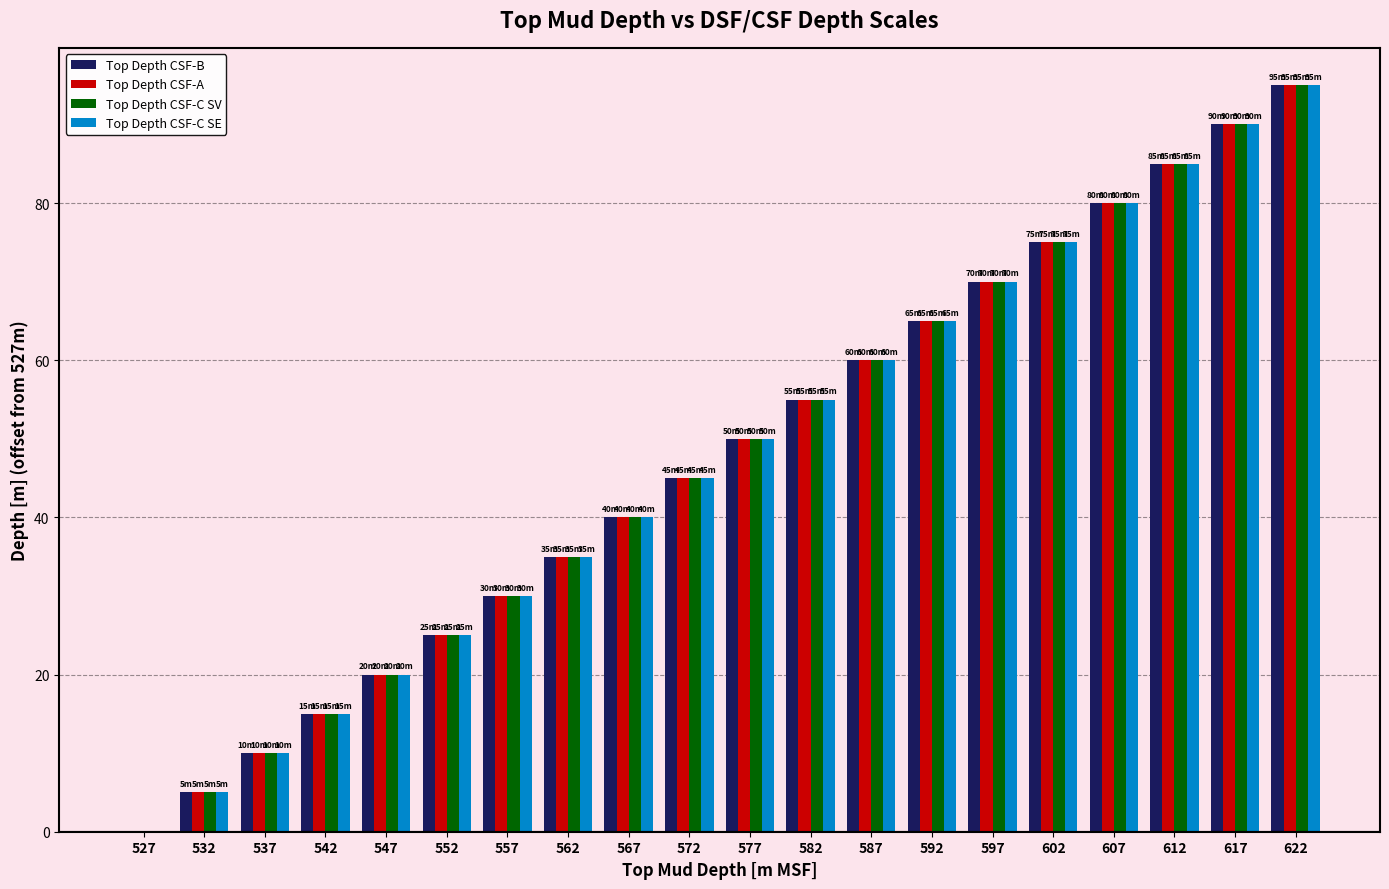

What is the highest value of the Top Depth CSF-C SE series?

95